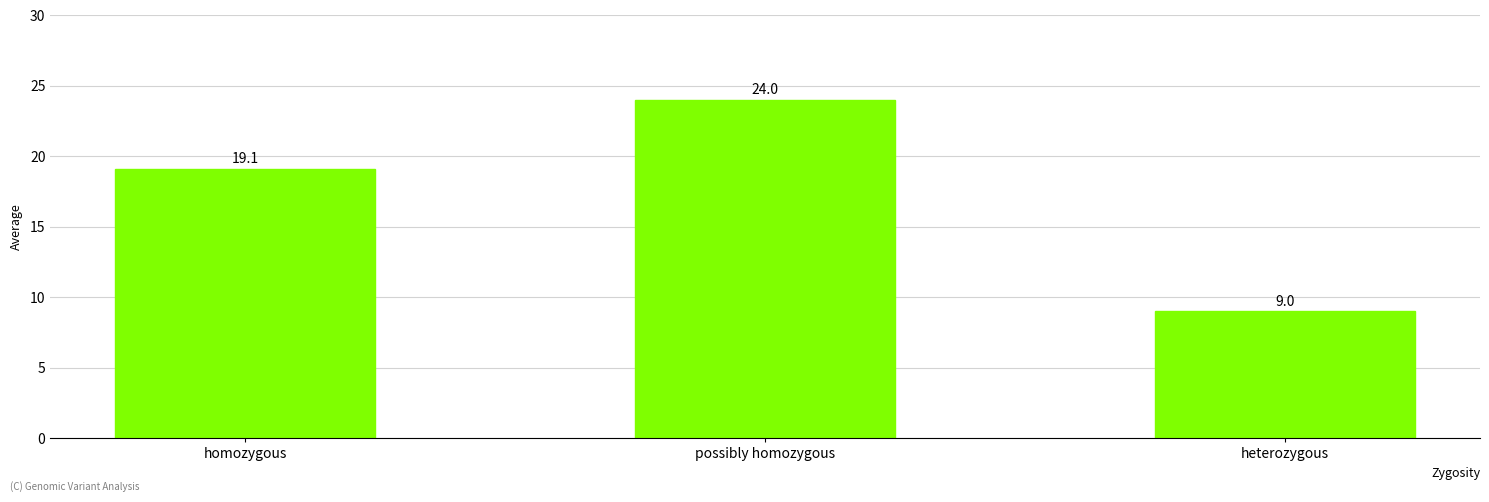

Reading left to right, what are all the values shown in this chart?

homozygous=19.1	possibly homozygous=24.0	heterozygous=9.0